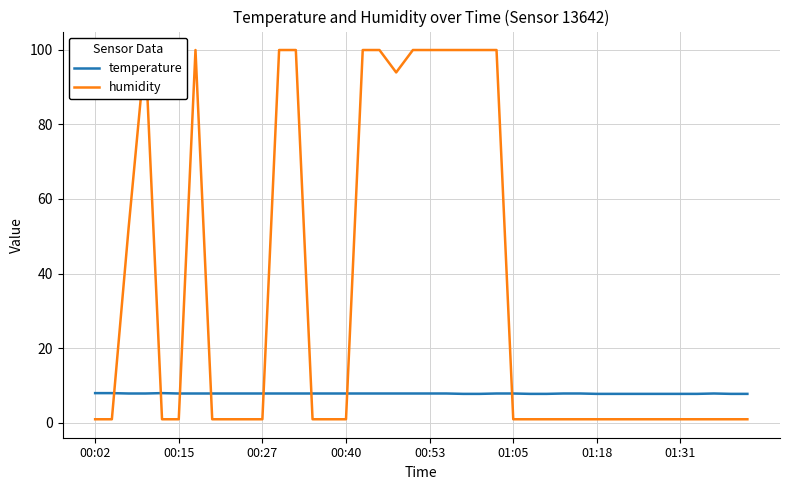

How many categories are shown in the chart?

40